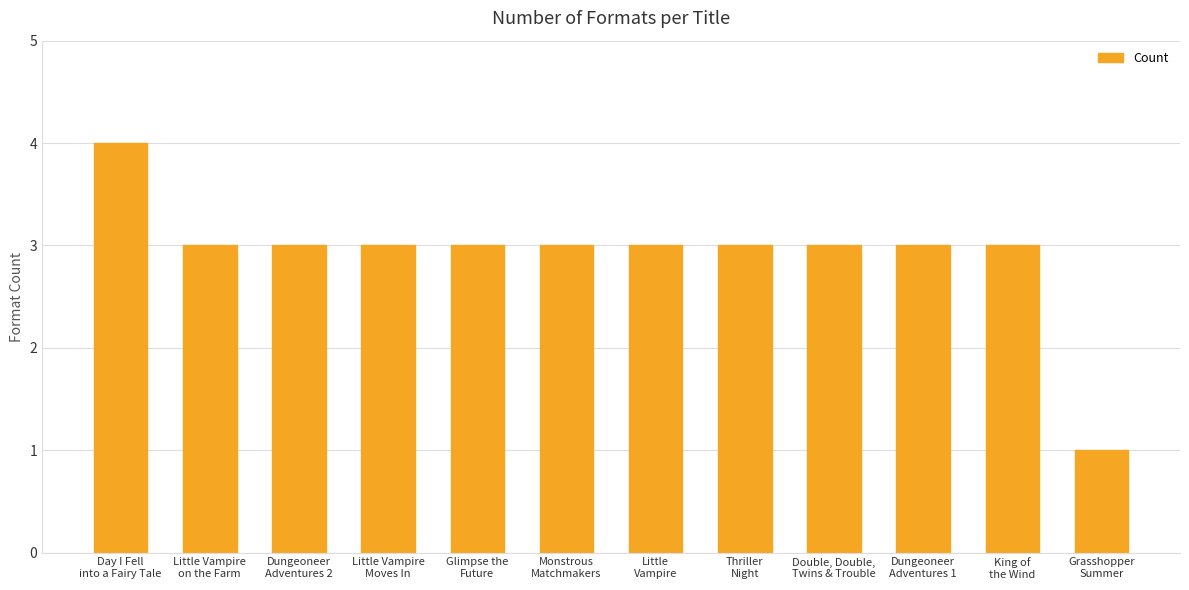

Reading right to left, extract all data points from this chart.

Grasshopper
Summer=1	King of
the Wind=3	Dungeoneer
Adventures 1=3	Double, Double,
Twins & Trouble=3	Thriller
Night=3	Little
Vampire=3	Monstrous
Matchmakers=3	Glimpse the
Future=3	Little Vampire
Moves In=3	Dungeoneer
Adventures 2=3	Little Vampire
on the Farm=3	Day I Fell
into a Fairy Tale=4